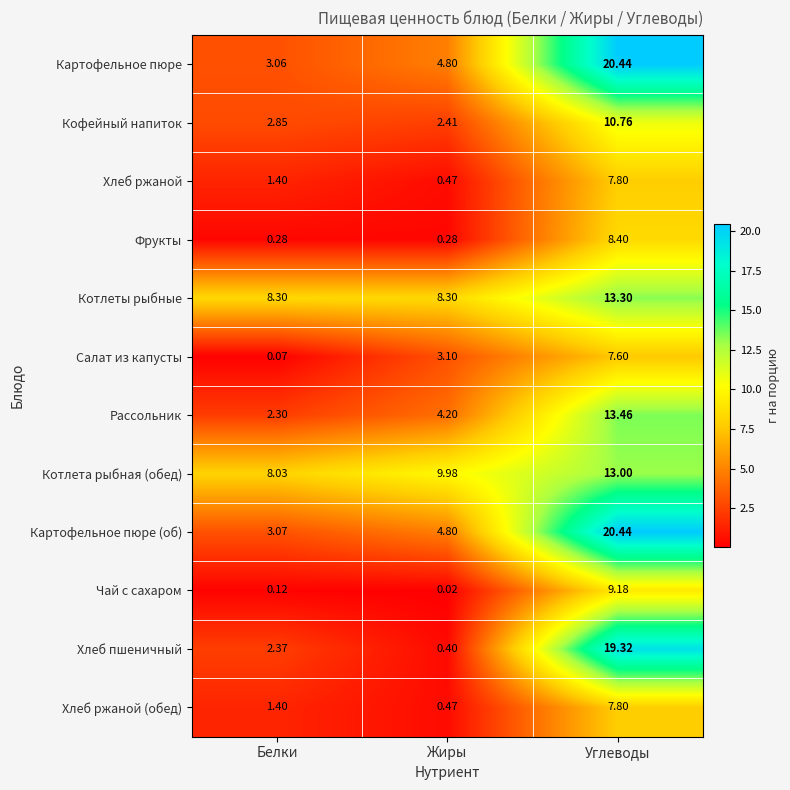

Which series has the largest range (max minus min)?

Хлеб пшеничный